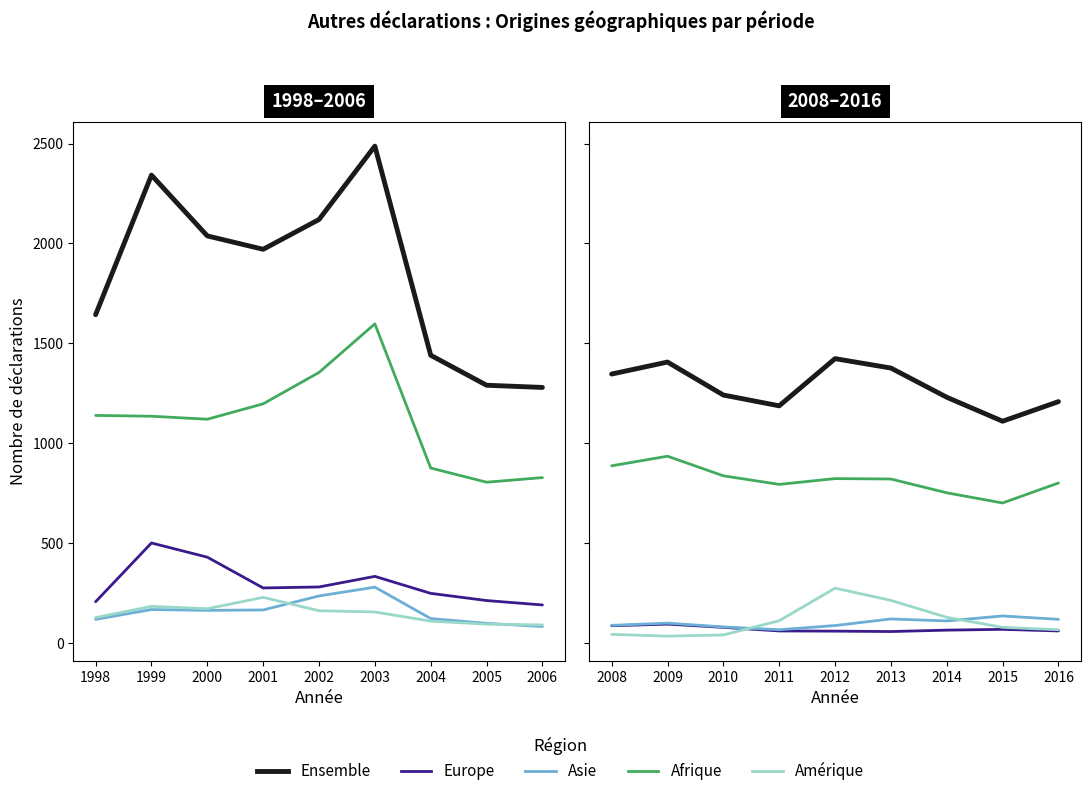

How many distinct data groups are displayed?

5